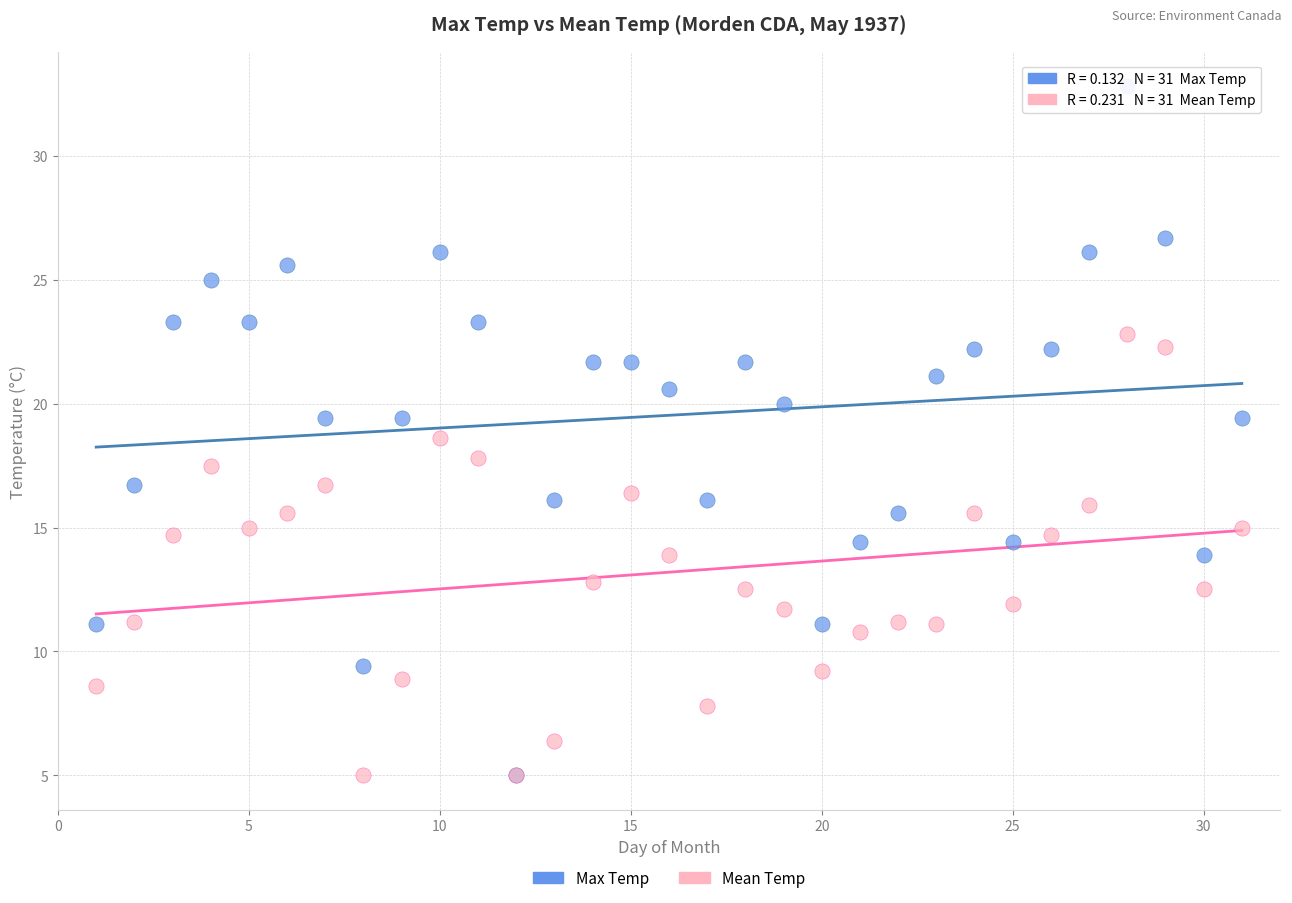

Which series contains the highest Y value?

Max Temp